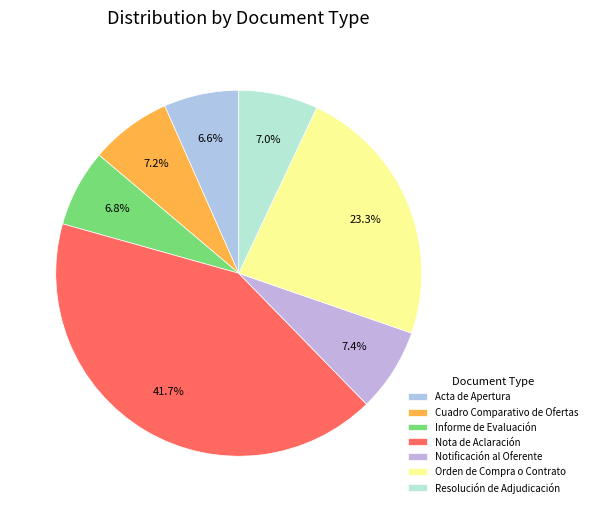

What percentage do Informe de Evaluación and Acta de Apertura together represent?

13.4%